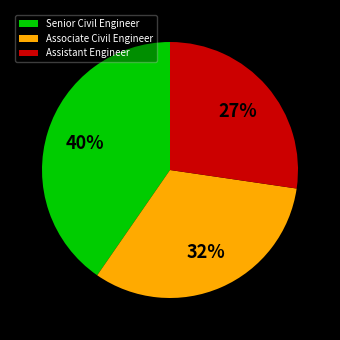

Approximately how many times larger is the value at Senior Civil Engineer compared to Associate Civil Engineer?

1.2